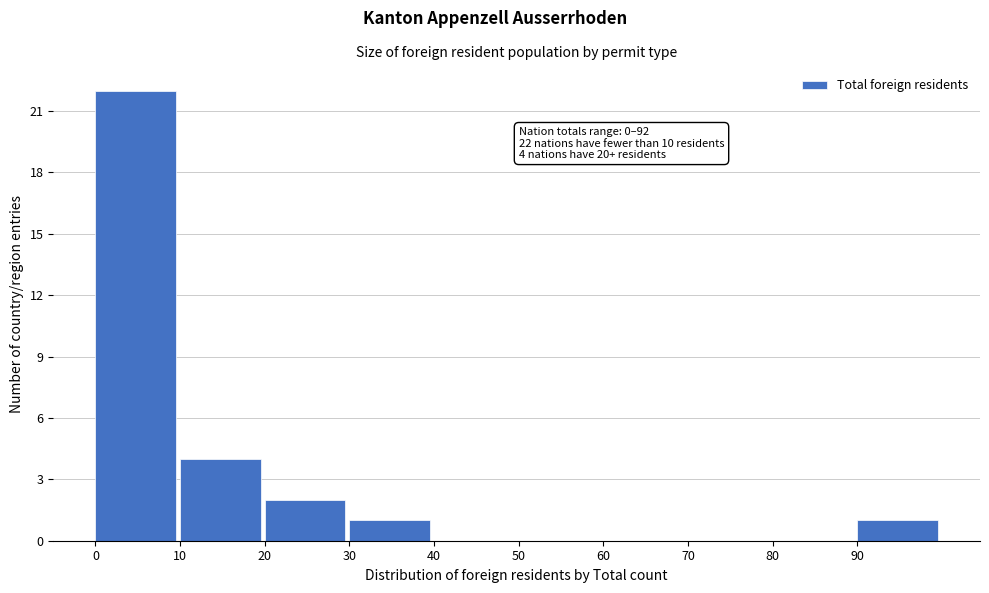

Which range on the x-axis has the tallest bar?

0 to 10